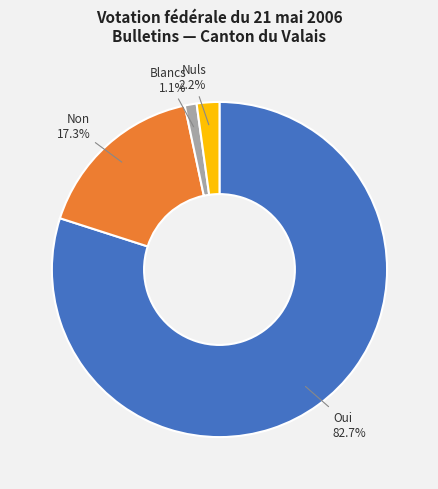

Does any single category account for the majority?

Yes